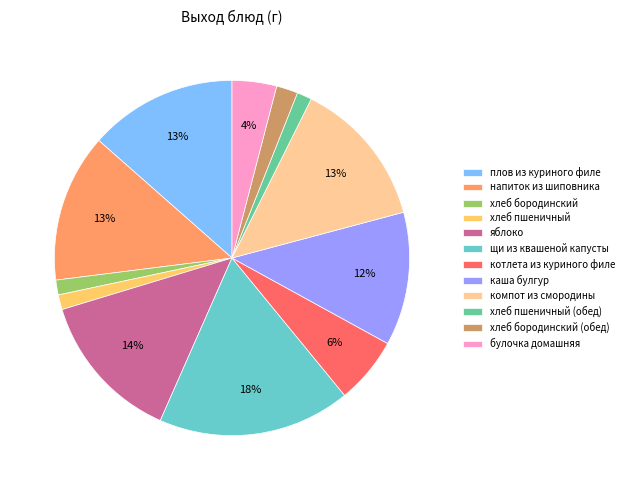

Does каша булгур account for over 50% of the chart?

No